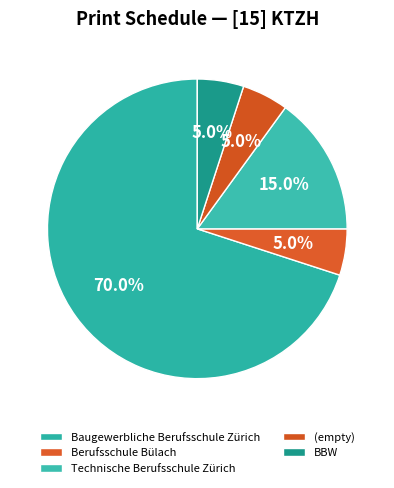

Count the number of slices in the pie.

5